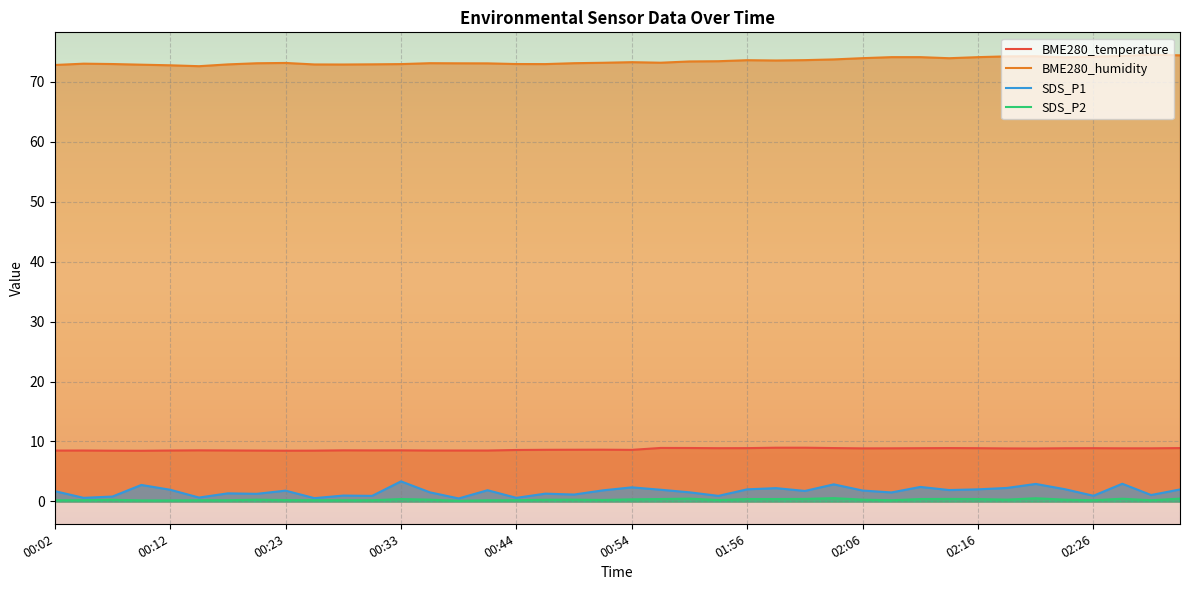

Count the number of data series in this chart.

4